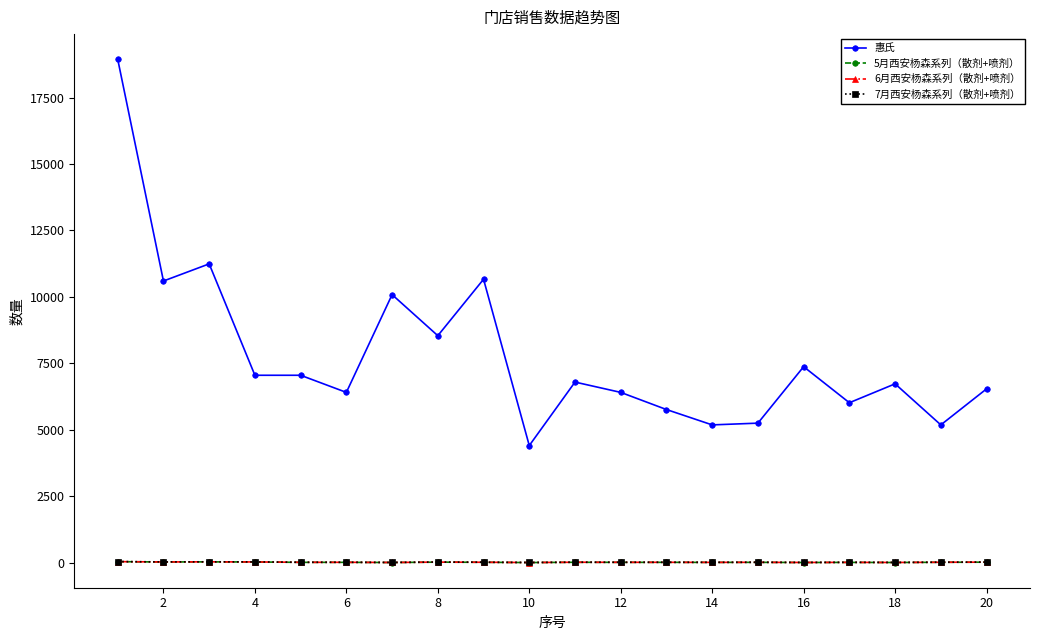

True or false: 惠氏 has more than 2 points higher than both neighbors.

True